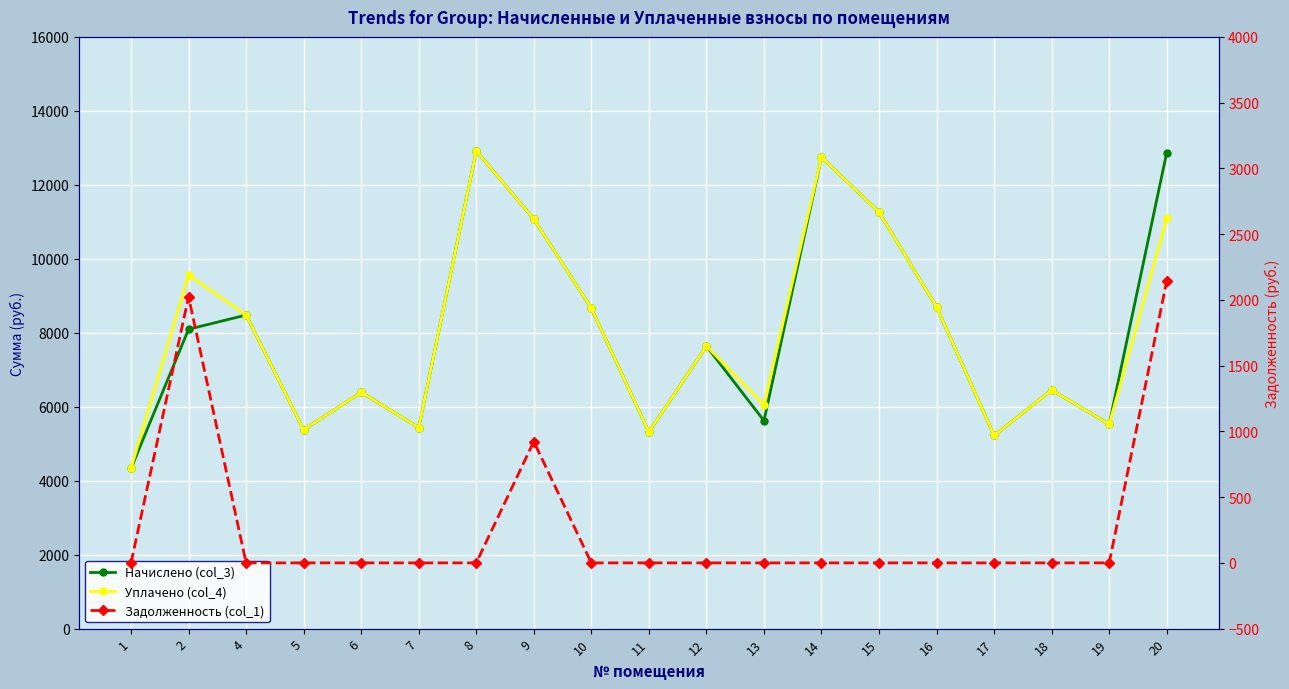

What is the value of the Уплачено (col_4) point at the 13th from the left?

12748.8